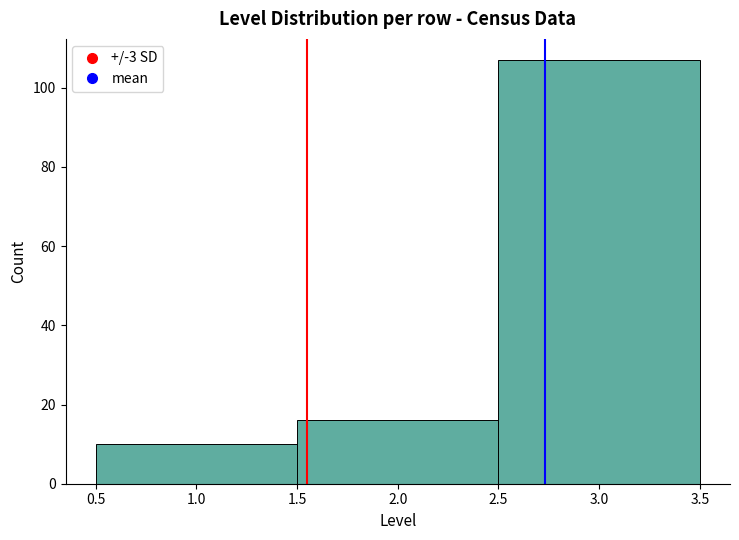

Reading left to right, transcribe this chart: for each bar, give the range it covers on the x-axis and its height. The values are not printed on the chart, so give them approximately, as read against the axis.

0.5 to 1.5: 10
1.5 to 2.5: 16
2.5 to 3.5: 108